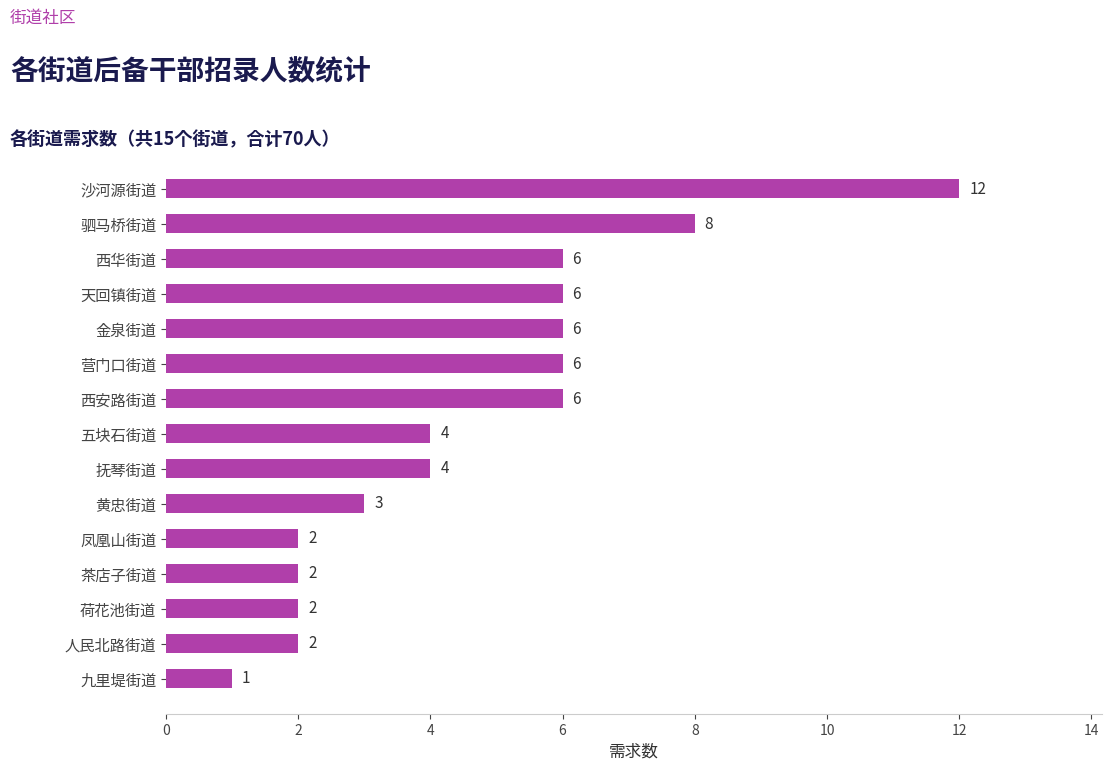

What is the greatest value displayed?

12